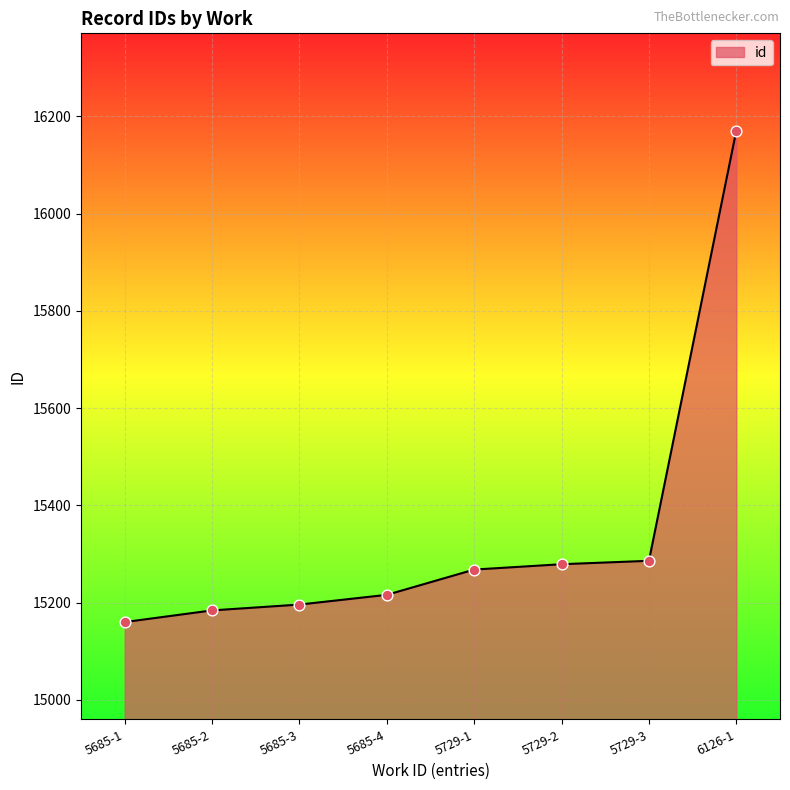

What is the change in value from 5685-1 to 6126-1?

+1011